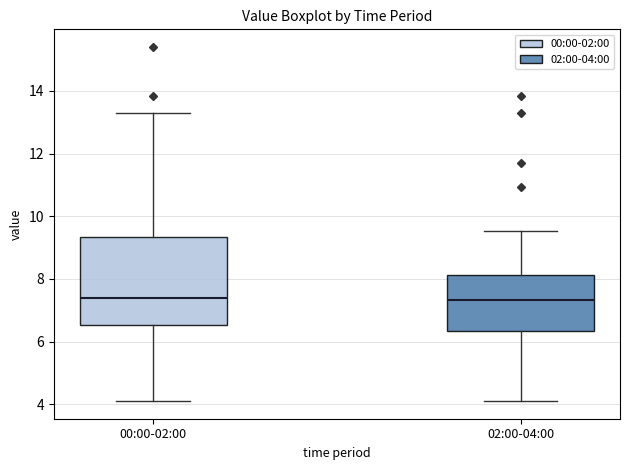

Reading left to right, read every box against the y-axis: the position of its median line, the range the box covers, and the ends of its whiskers. The values are not printed on the chart, so give them approximately, as read against the axis.

00:00-02:00: median 7.4, box 6.6 to 9.4, whiskers 4.2 to 13.4
02:00-04:00: median 7.4, box 6.4 to 8.2, whiskers 4.2 to 9.6